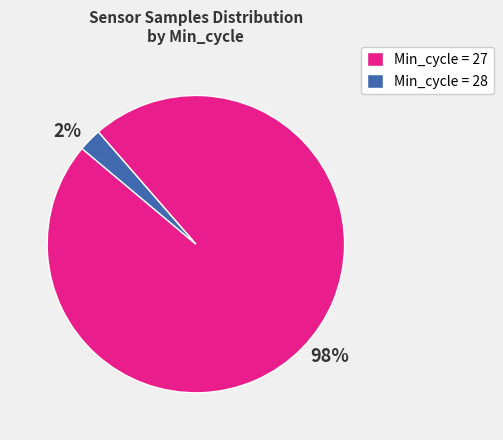

Which has a higher value, 2% or 98%?

98%